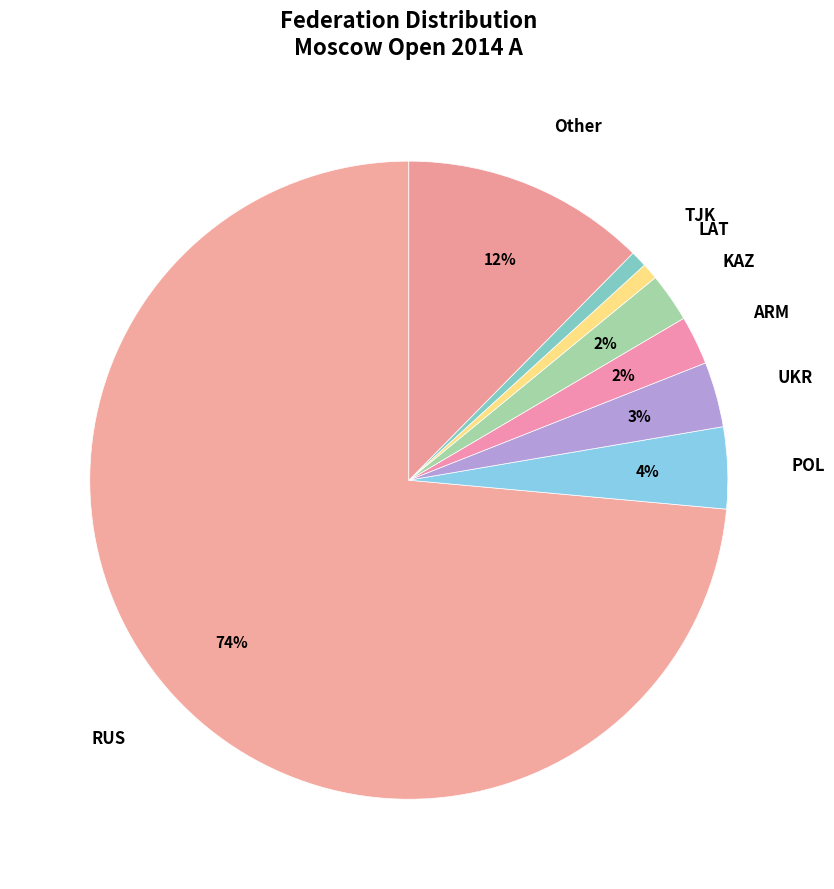

How many segments does this pie chart have?

8